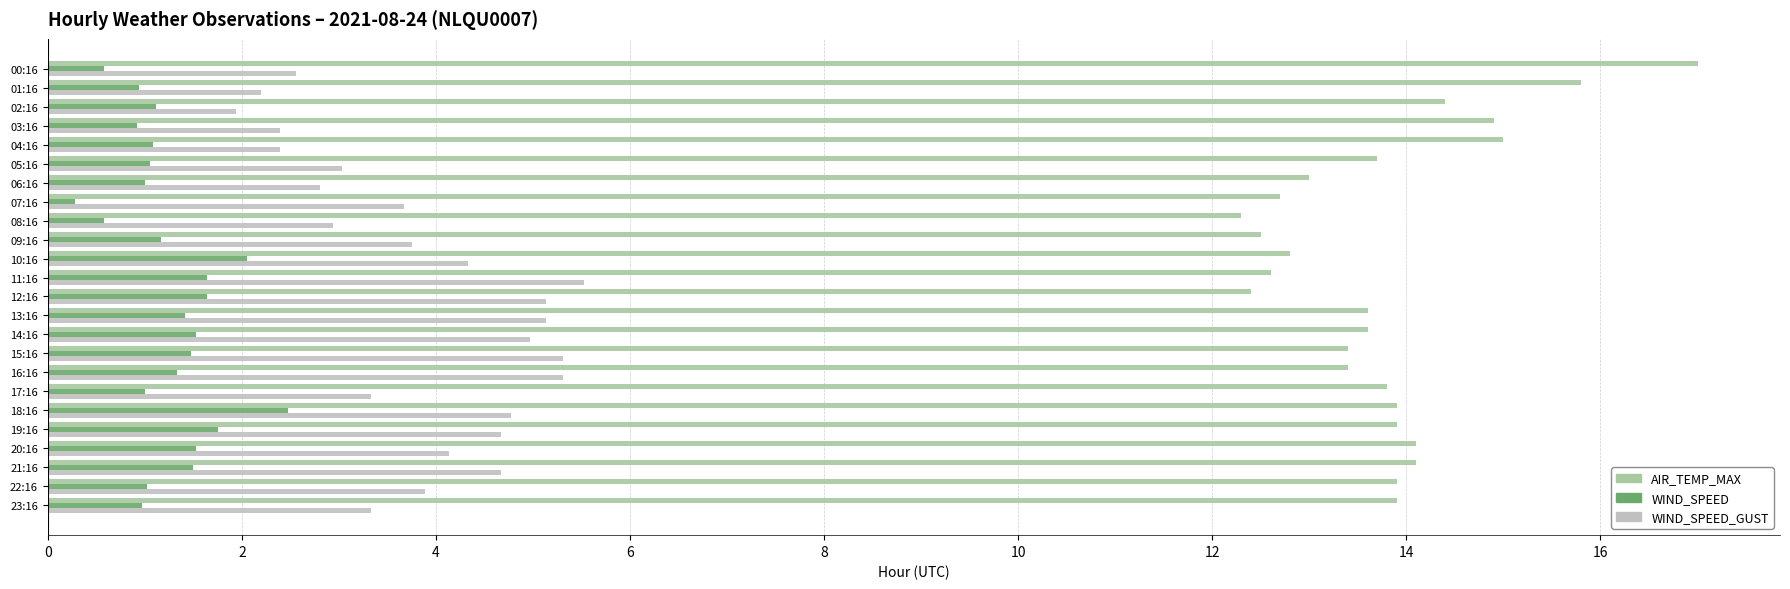

Rank the series by their average value, from highest to lowest.

AIR_TEMP_MAX, WIND_SPEED_GUST, WIND_SPEED